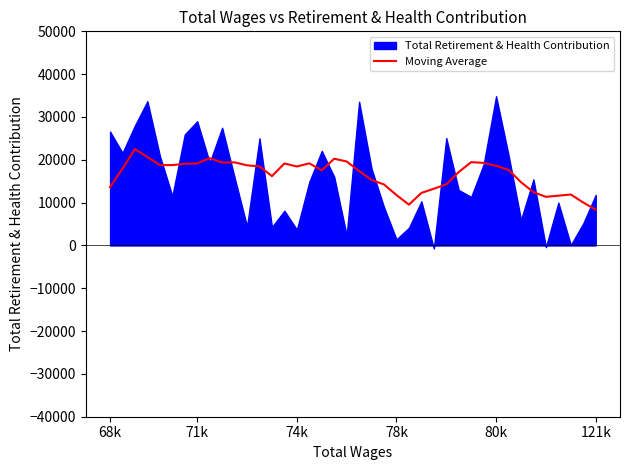

How many data points does each series have?

40